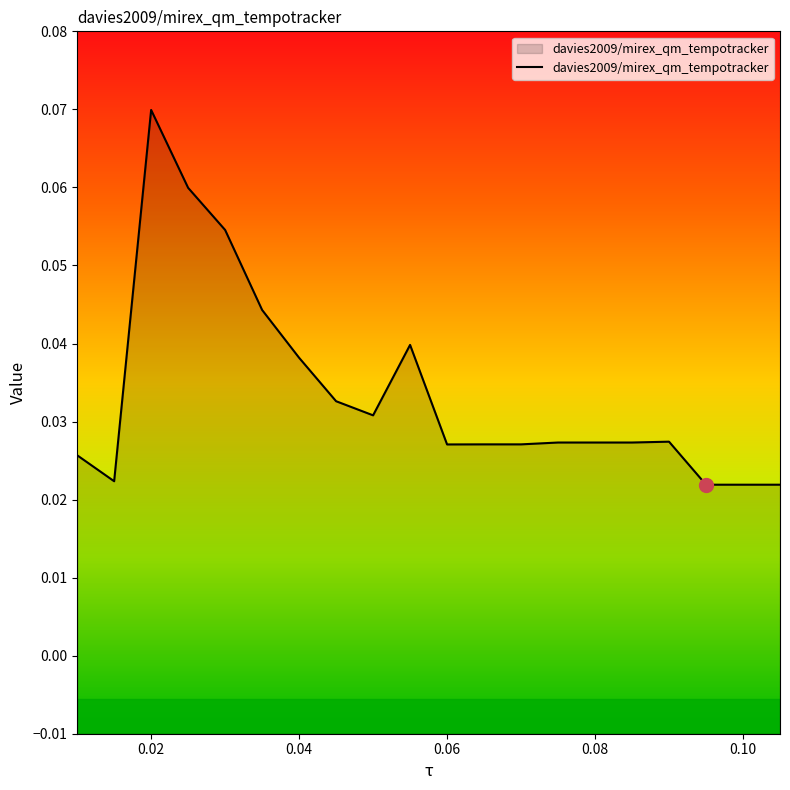

True or false: there are more than 1 points higher than both neighbors.

True